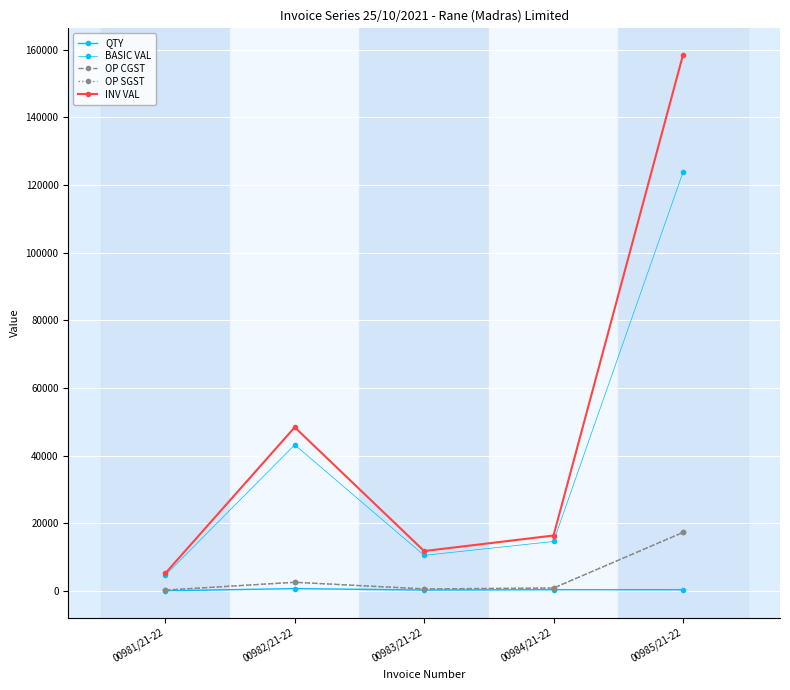

What is the difference between the highest and lowest values at 00983/21-22?

11520.8